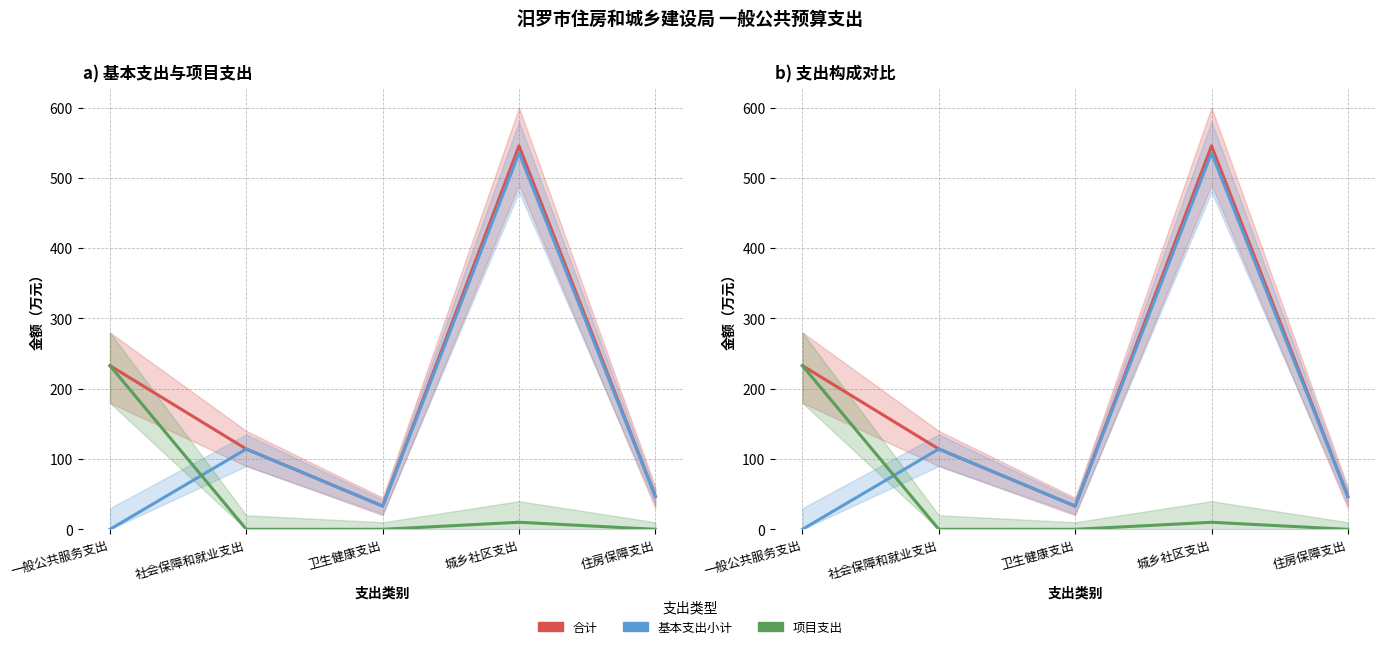

Where is 项目支出 nearest to the value 116?

城乡社区支出